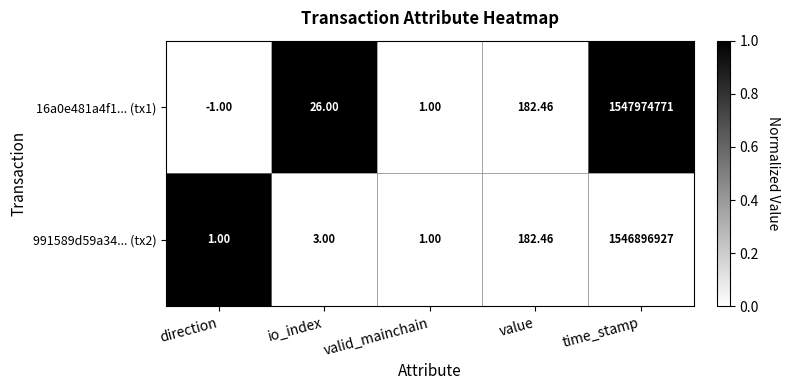

Count the number of categories in the chart.

5